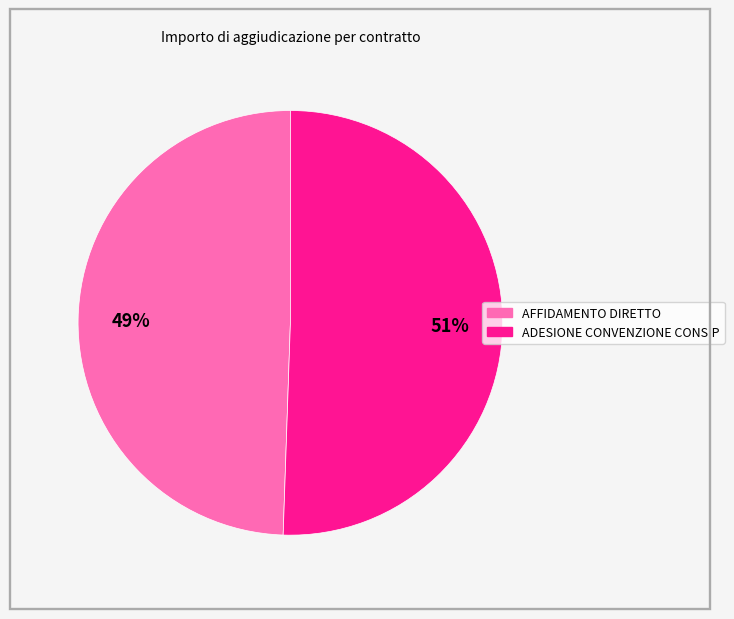

Is there any slice that represents more than half of the pie?

Yes